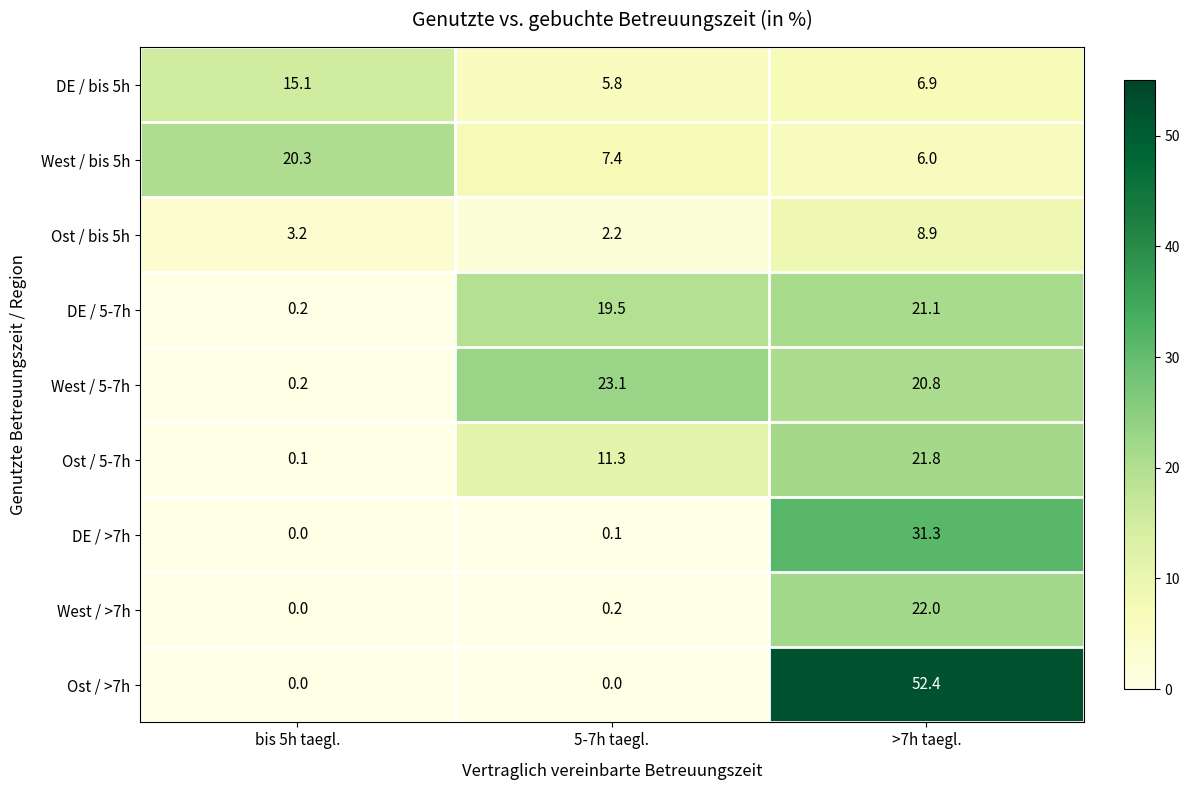

Reading right to left, extract all data points from this chart.

DE / bis 5h: 6.9	5.8	15.1
West / bis 5h: 6.0	7.4	20.3
Ost / bis 5h: 8.9	2.2	3.2
DE / 5-7h: 21.1	19.5	0.2
West / 5-7h: 20.8	23.1	0.2
Ost / 5-7h: 21.8	11.3	0.1
DE / >7h: 31.3	0.1	0.0
West / >7h: 22.0	0.2	0.0
Ost / >7h: 52.4	0.0	0.0